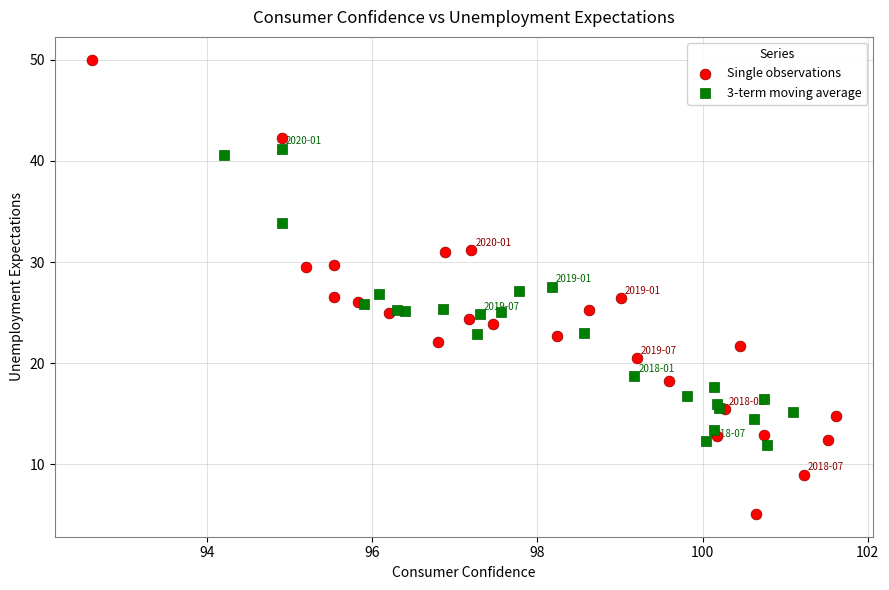

Which series contains the lowest Y value?

Single observations